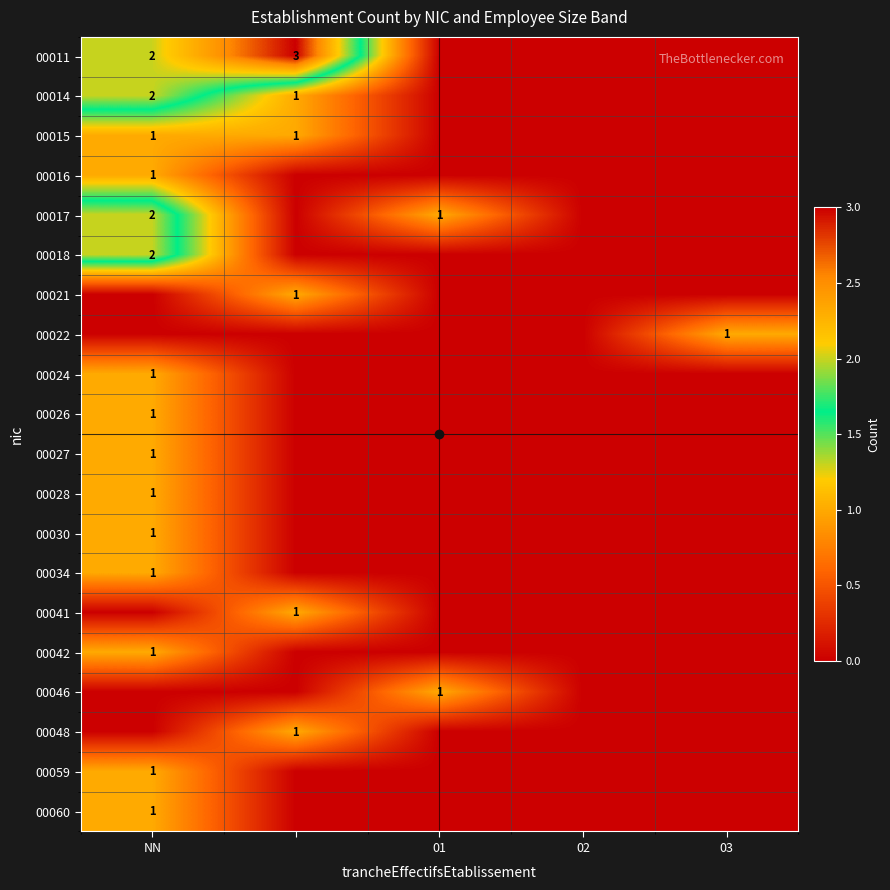

True or false: 00018 has a value of 2 at NN.

True